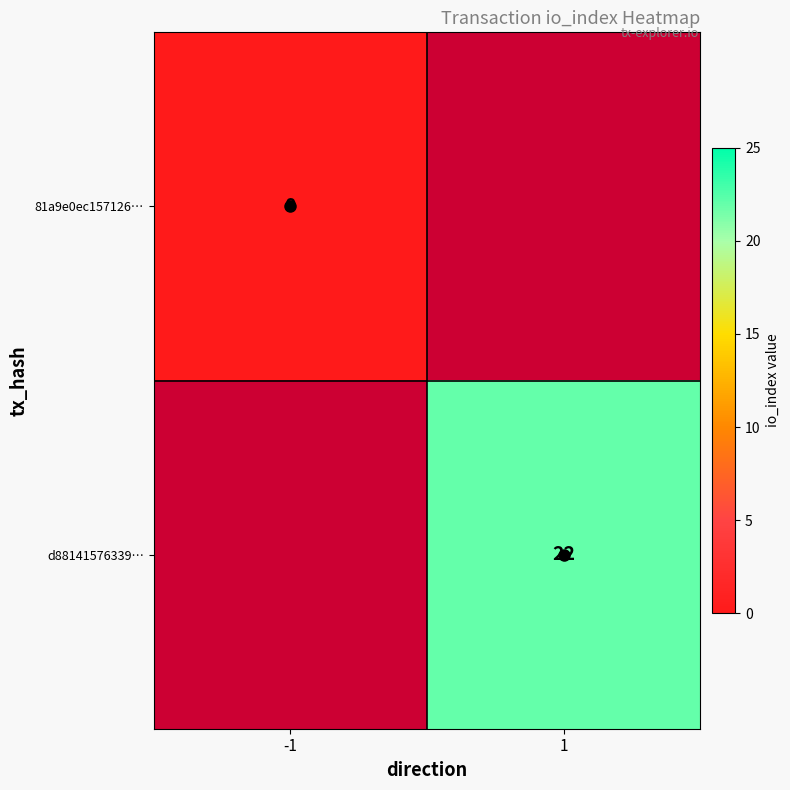

True or false: d88141576339… has a value of 9 at 1.

False